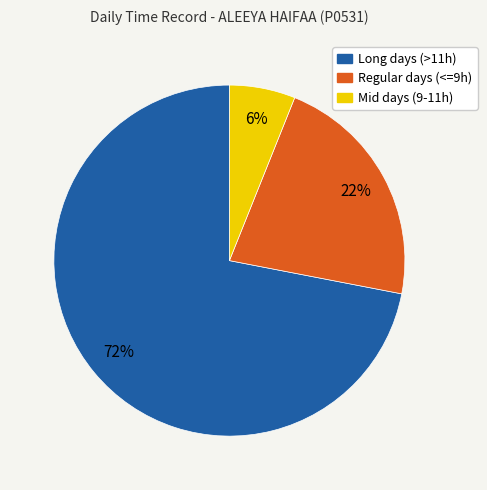

Is there a majority slice in this chart?

Yes